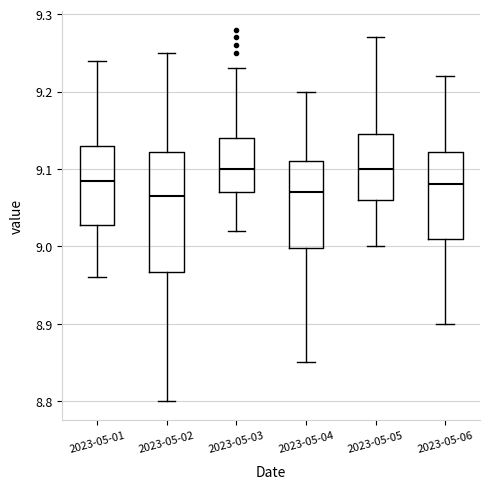

Reading left to right, transcribe this box plot: for each box, give where its median line is, the range the box spans, and where its two whiskers end, as read against the y-axis. The values are not printed on the chart, so give them approximately, as read against the axis.

2023-05-01: median 9.09, box 9.03 to 9.13, whiskers 8.96 to 9.24
2023-05-02: median 9.07, box 8.97 to 9.12, whiskers 8.80 to 9.25
2023-05-03: median 9.10, box 9.07 to 9.14, whiskers 9.02 to 9.23
2023-05-04: median 9.07, box 9.00 to 9.11, whiskers 8.85 to 9.20
2023-05-05: median 9.10, box 9.06 to 9.15, whiskers 9.00 to 9.27
2023-05-06: median 9.08, box 9.01 to 9.12, whiskers 8.90 to 9.22